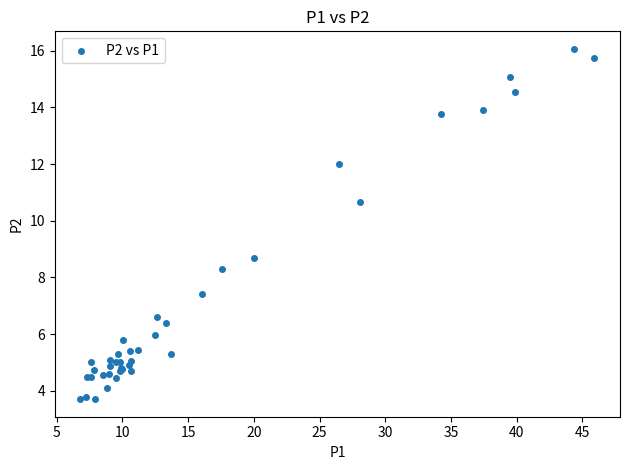

What Y value in the scatter plot is closest to 9?

8.7